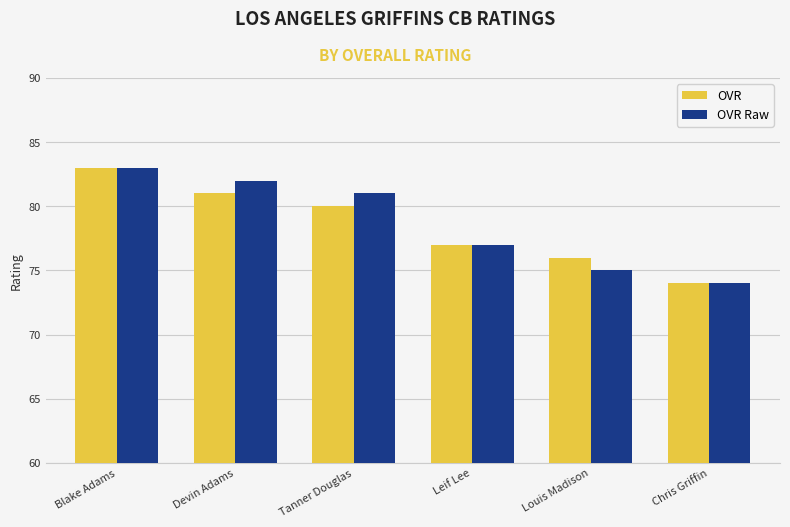

Reading left to right, what are all the values shown in this chart?

OVR: Blake Adams=83	Devin Adams=81	Tanner Douglas=80	Leif Lee=77	Louis Madison=76	Chris Griffin=74
OVR Raw: Blake Adams=83	Devin Adams=82	Tanner Douglas=81	Leif Lee=77	Louis Madison=75	Chris Griffin=74